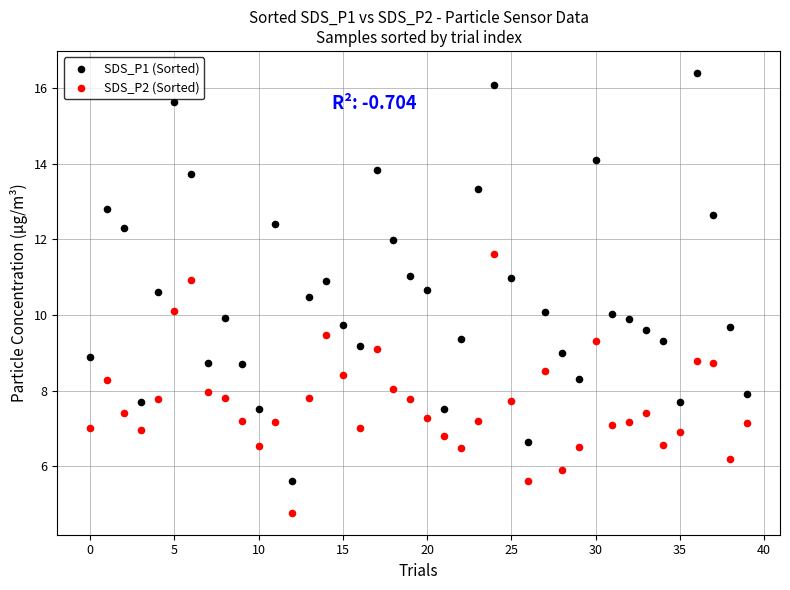

Which series contains the highest Y value?

SDS_P1 (Sorted)